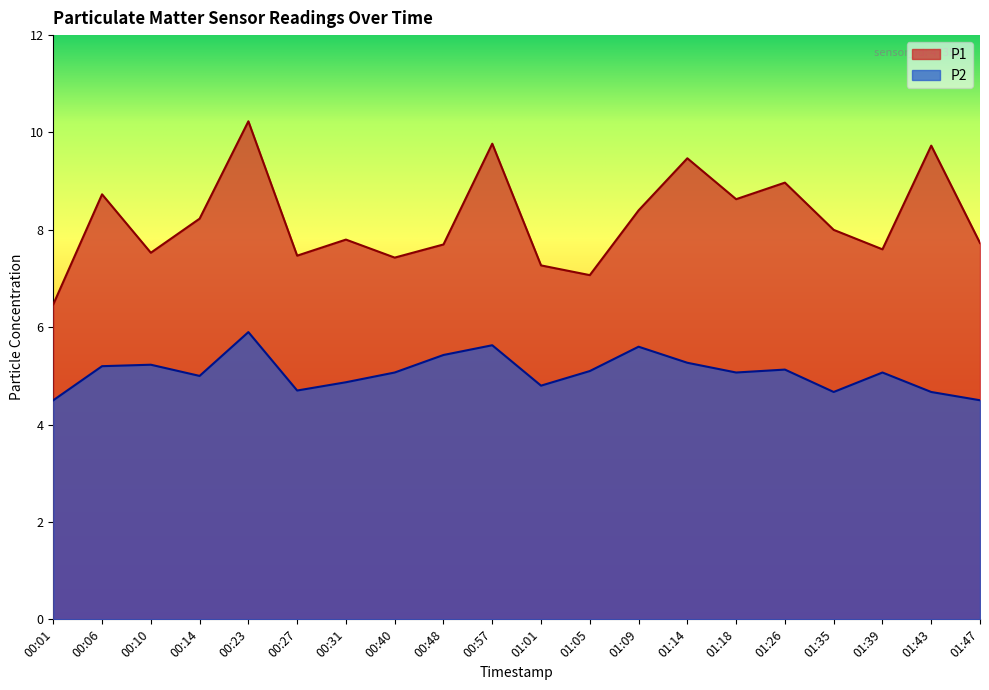

How many interior local peaks does the P2 series have?

6